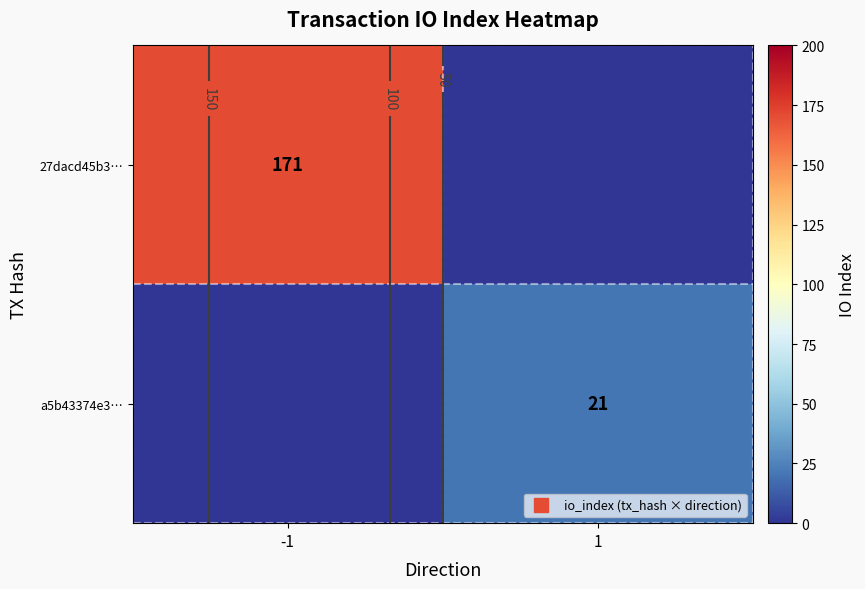

What is the average value of the a5b43374e3… series?

10